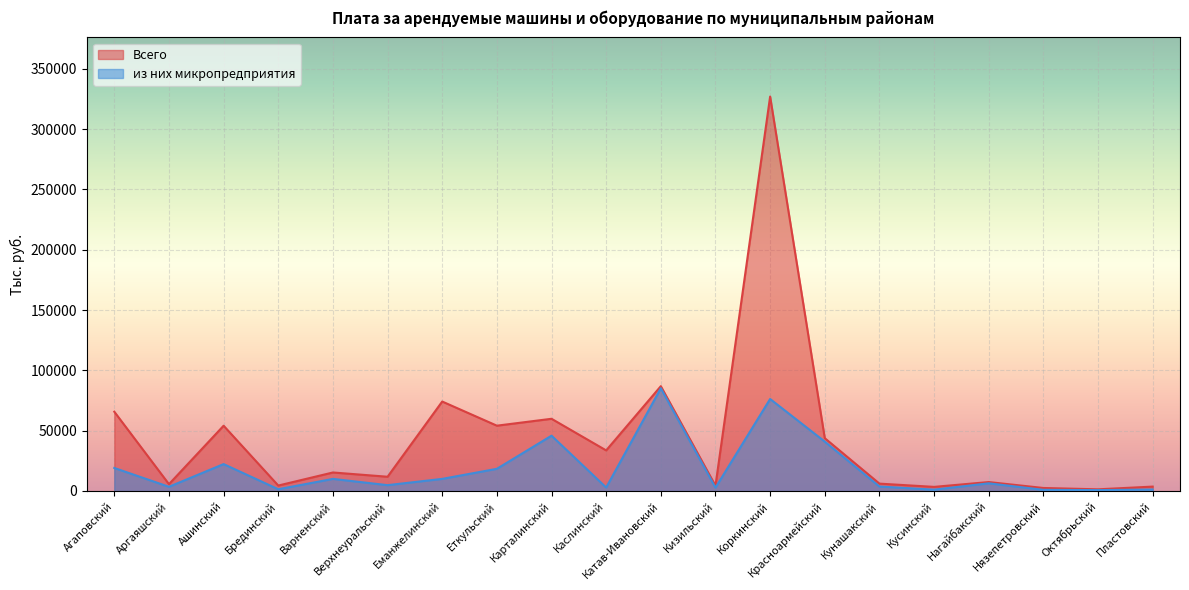

Reading right to left, what are all the values shown in this chart?

Всего: Пластовский=3650.0	Октябрьский=1383.9	Нязепетровский=2497.1	Нагайбакский=7409.7	Кусинский=3409.1	Кунашакский=6106.6	Красноармейский=43800.5	Коркинский=327007.2	Кизильский=4382.4	Катав-Ивановский=86901.9	Каслинский=33653.7	Карталинский=59868.9	Еткульский=54153.2	Еманжелинский=74172.3	Верхнеуральский=11812.3	Варненский=15348.1	Брединский=4513.6	Ашинский=54117.5	Аргаяшский=5657.8	Агаповский=65718.0
из них микропредприятия: Пластовский=1196.5	Октябрьский=732.7	Нязепетровский=963.0	Нагайбакский=6365.7	Кусинский=1094.2	Кунашакский=3709.9	Красноармейский=40939.9	Коркинский=76273.4	Кизильский=2758.7	Катав-Ивановский=85177.5	Каслинский=2869.7	Карталинский=45856.6	Еткульский=18392.8	Еманжелинский=10041.7	Верхнеуральский=4840.0	Варненский=10032.2	Брединский=1449.5	Ашинский=22304.9	Аргаяшский=3486.7	Агаповский=19083.7